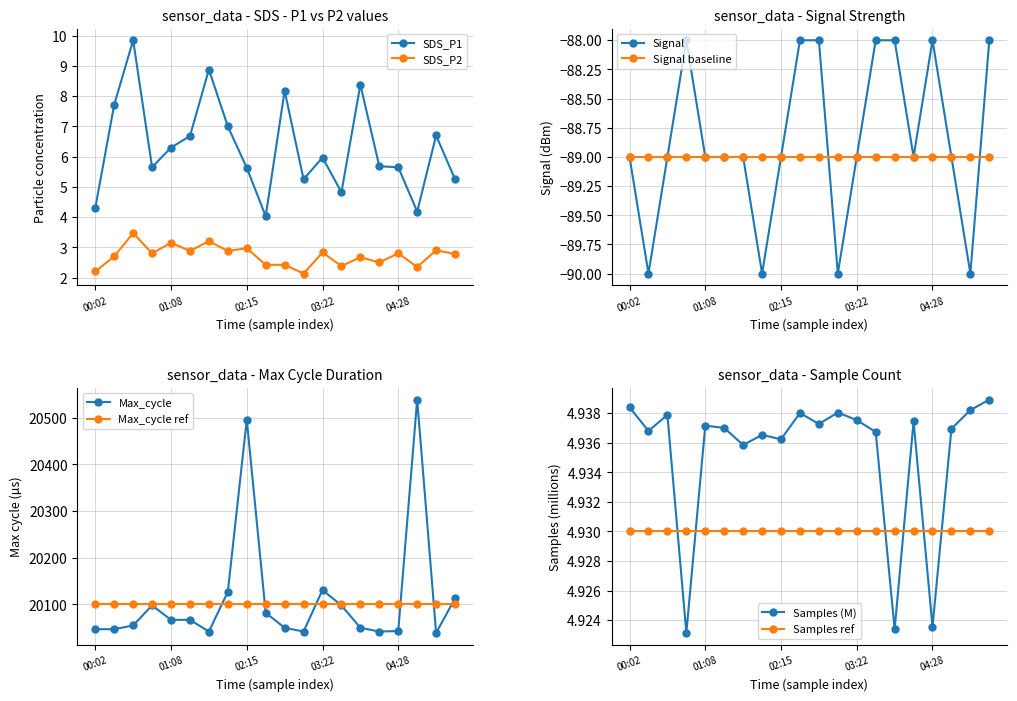

What is the approximate value of SDS_P2 at 05:18?

2.8